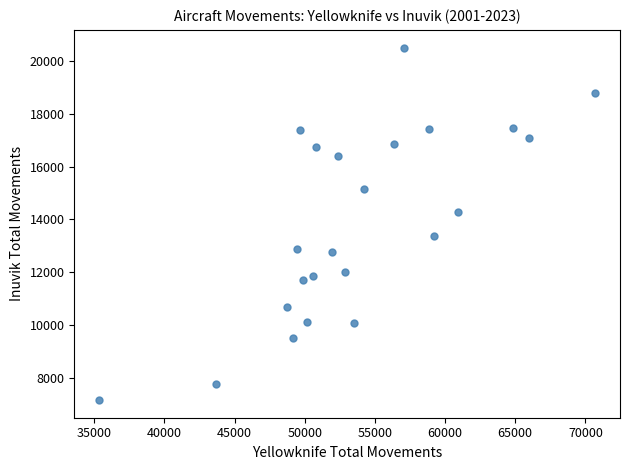

What is the range of Y values (max minus min)?

13350